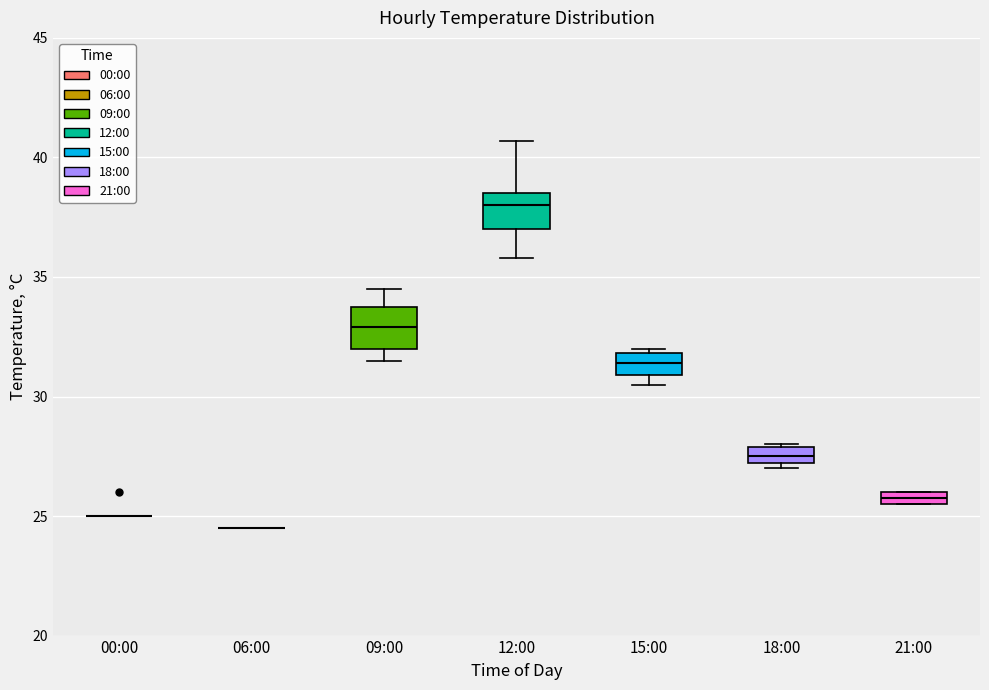

Where is the upper edge of the box for 09:00 on the y-axis? The values are not printed on the chart, so give them approximately, as read against the axis.

33.5